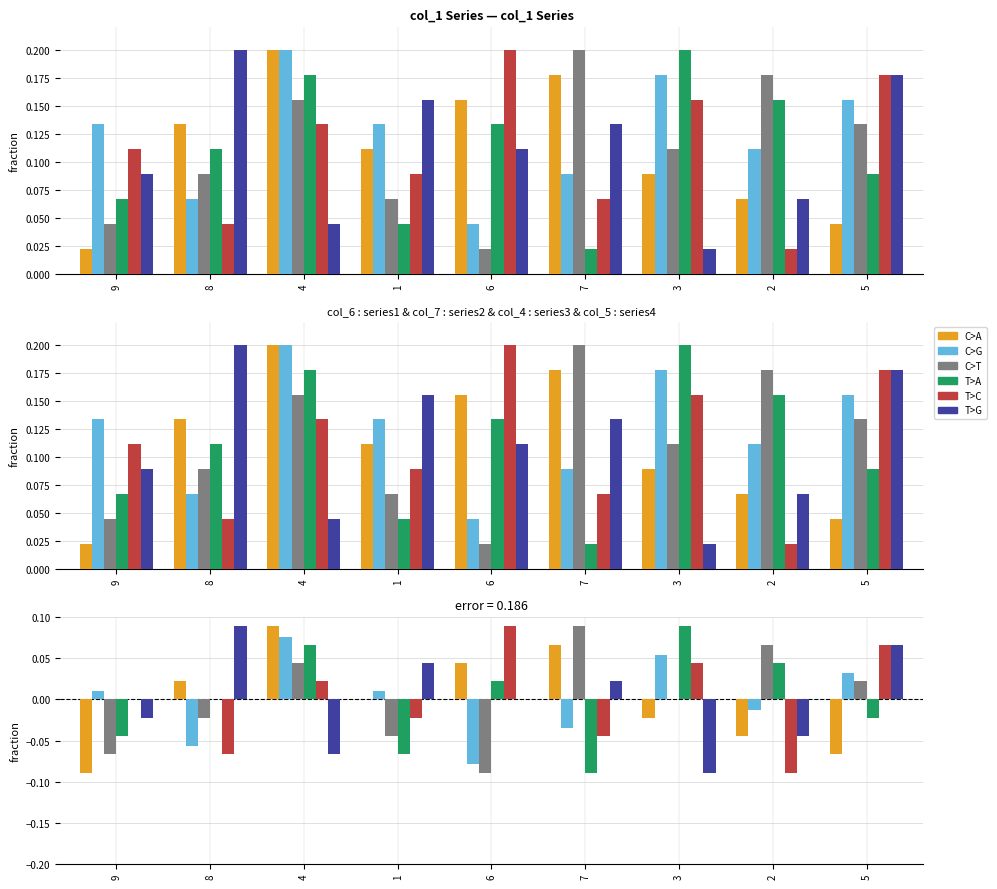

List the labels in order of col_3 value, smallest first.

2, 8, 7, 1, 9, 4, 3, 5, 6